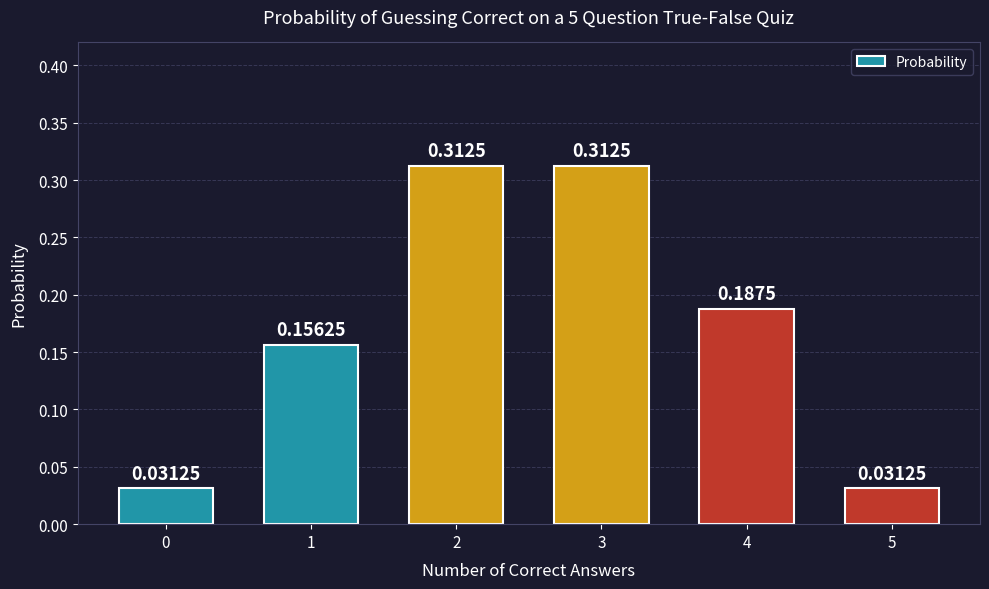

What is the sum of all values?

1.0